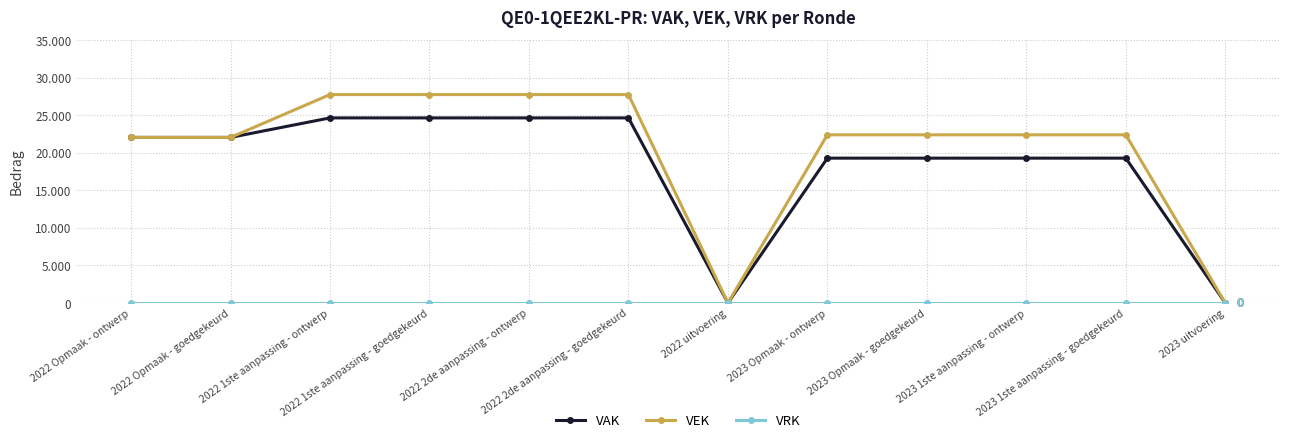

Which series changed the most between 2022 Opmaak - ontwerp and 2023 1ste aanpassing - ontwerp?

VAK